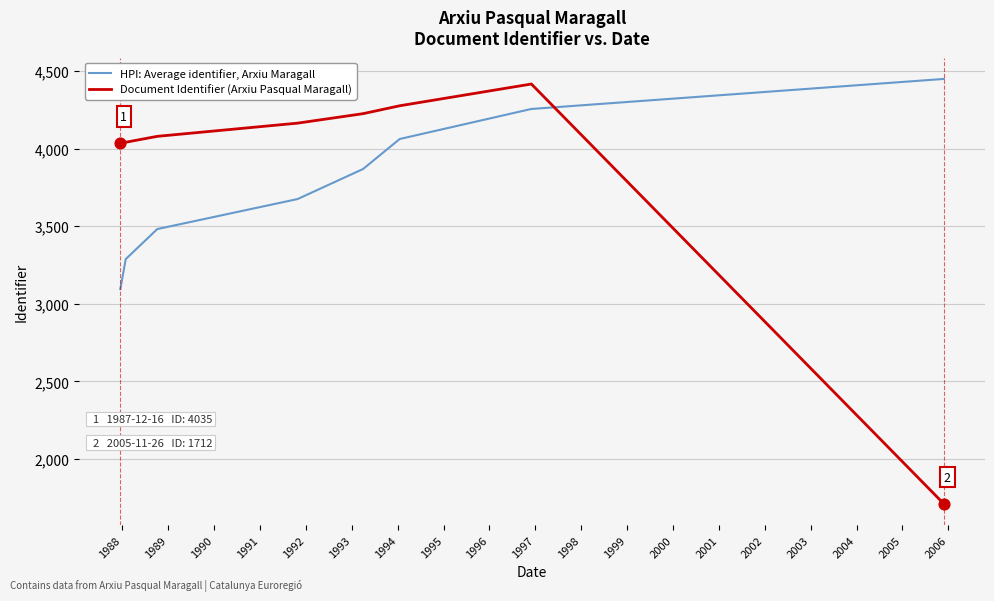

What is the maximum value shown in the chart?

4448.8